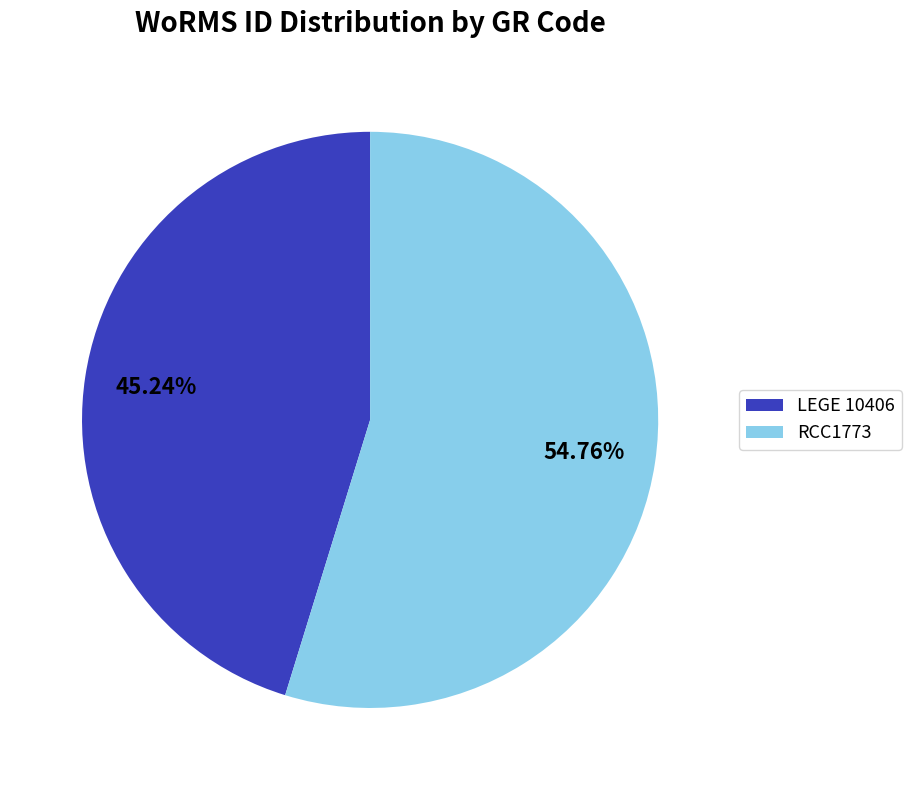

Between LEGE 10406 and RCC1773, which is larger?

RCC1773